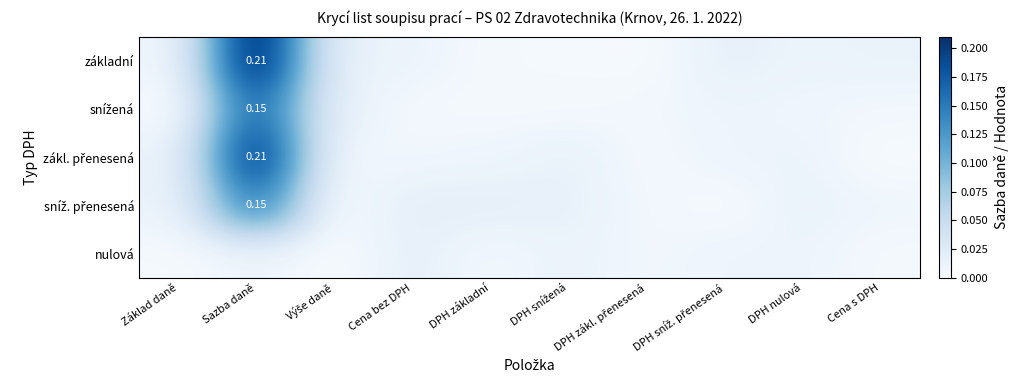

The value of základní at Výše daně is 0.0. True or false?

True